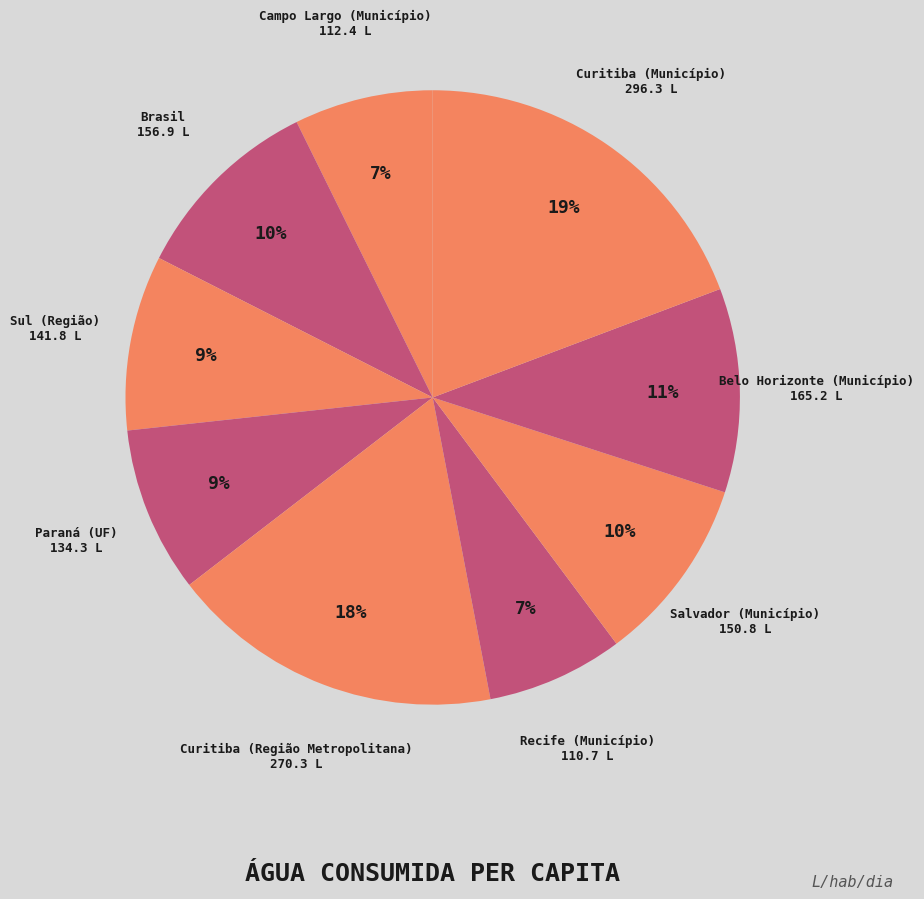

Which slice is the smallest?

Recife (Município)